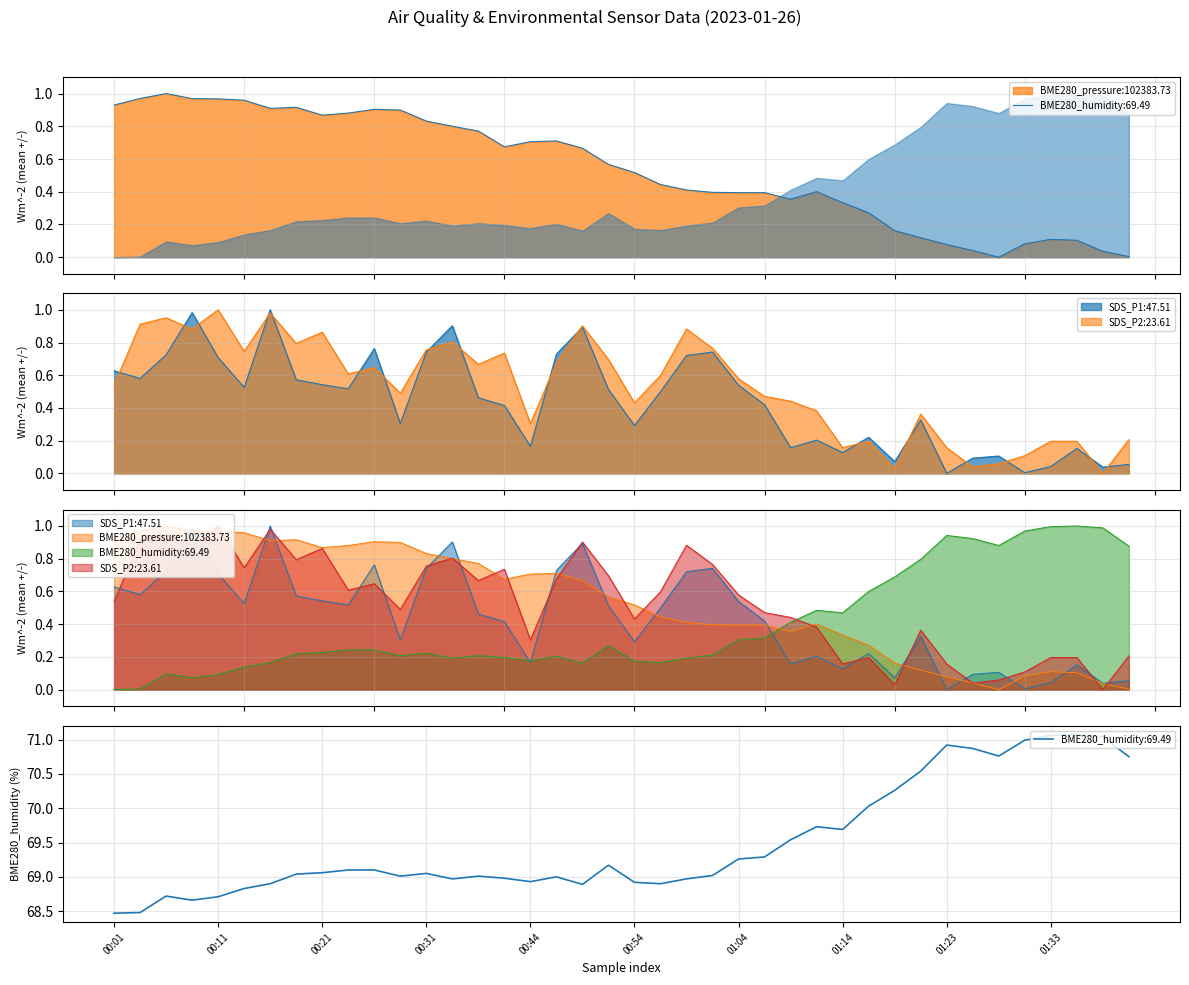

Reading left to right, extract all data points from this chart.

BME280_pressure: 0.9	1.0	1.0	1.0	1.0	1.0	0.9	0.9	0.9	0.9	0.9	0.9	0.8	0.8	0.8	0.7	0.7	0.7	0.7	0.6	0.5	0.4	0.4	0.4	0.4	0.4	0.4	0.4	0.3	0.3	0.2	0.1	0.1	0.0	0.0	0.1	0.1	0.1	0.0	0.0
BME280_humidity: 0.0	0.0	0.1	0.1	0.1	0.1	0.2	0.2	0.2	0.2	0.2	0.2	0.2	0.2	0.2	0.2	0.2	0.2	0.2	0.3	0.2	0.2	0.2	0.2	0.3	0.3	0.4	0.5	0.5	0.6	0.7	0.8	0.9	0.9	0.9	1.0	1.0	1.0	1.0	0.9
SDS_P1: 0.6	0.6	0.7	1.0	0.7	0.5	1.0	0.6	0.5	0.5	0.8	0.3	0.7	0.9	0.5	0.4	0.2	0.7	0.9	0.5	0.3	0.5	0.7	0.7	0.5	0.4	0.2	0.2	0.1	0.2	0.1	0.3	0.0	0.1	0.1	0.0	0.0	0.2	0.0	0.1
SDS_P2: 0.5	0.9	1.0	0.9	1.0	0.7	1.0	0.8	0.9	0.6	0.6	0.5	0.8	0.8	0.7	0.7	0.3	0.7	0.9	0.7	0.4	0.6	0.9	0.8	0.6	0.5	0.4	0.4	0.2	0.2	0.0	0.4	0.2	0.0	0.1	0.1	0.2	0.2	0.0	0.2